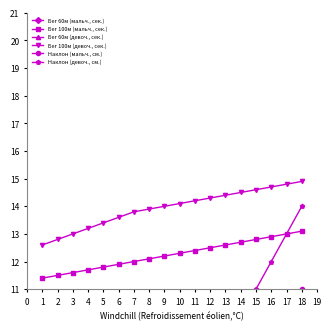

What is the value of the Бег 100м (девоч., сек.) point at the 7th from the left?

13.8